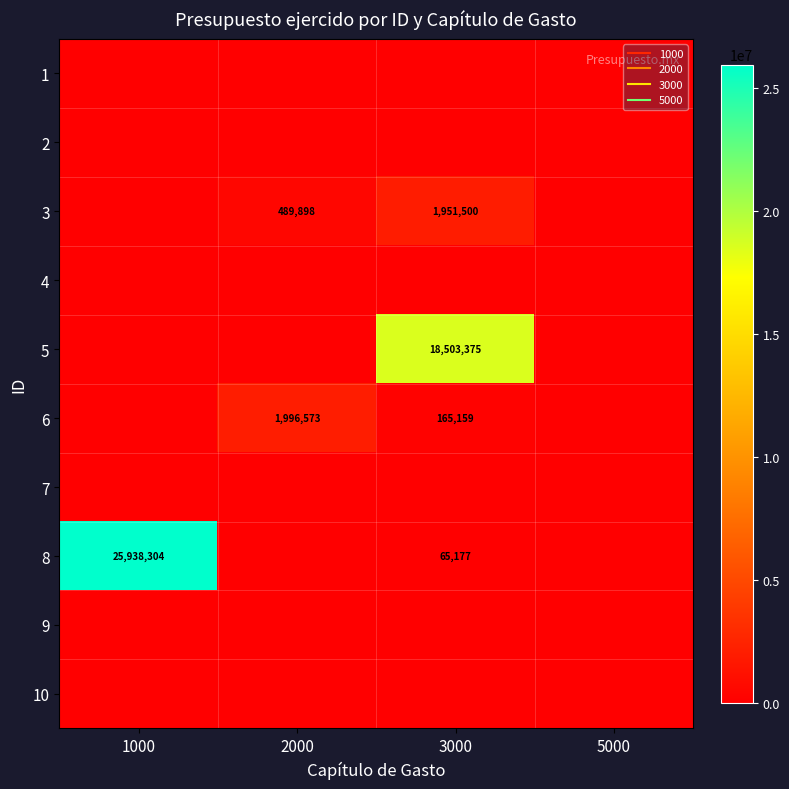

The value of 8 at 3000 is 21139.9. True or false?

False